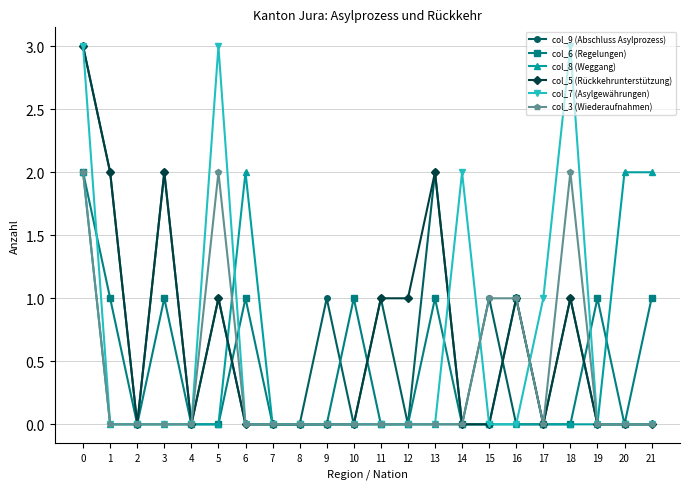

What is the value of the col_7 (Asylgewährungen) point at the 6th from the left?

3